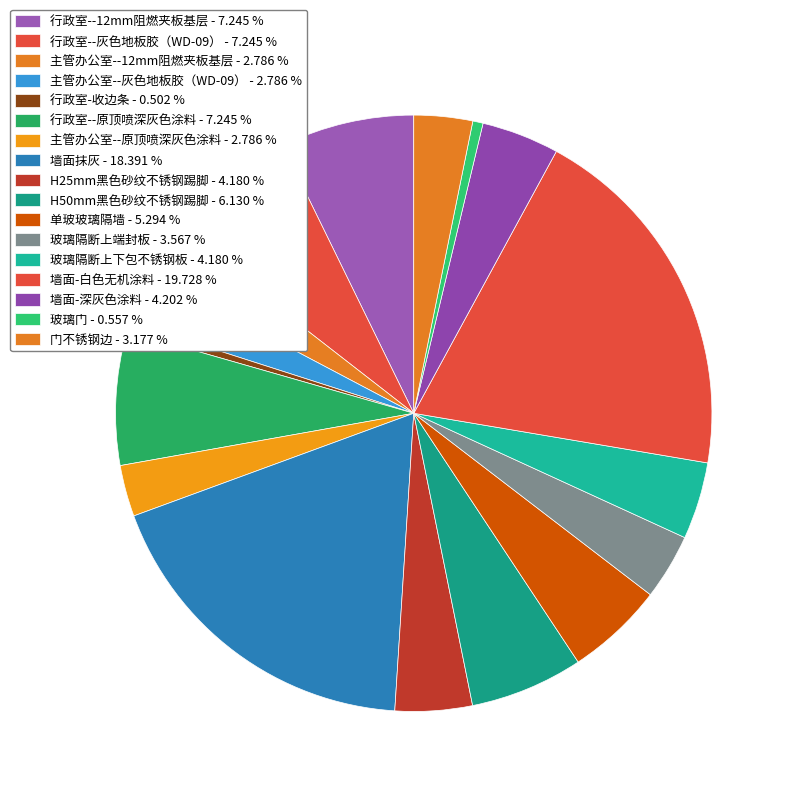

Count the number of slices in the pie.

17